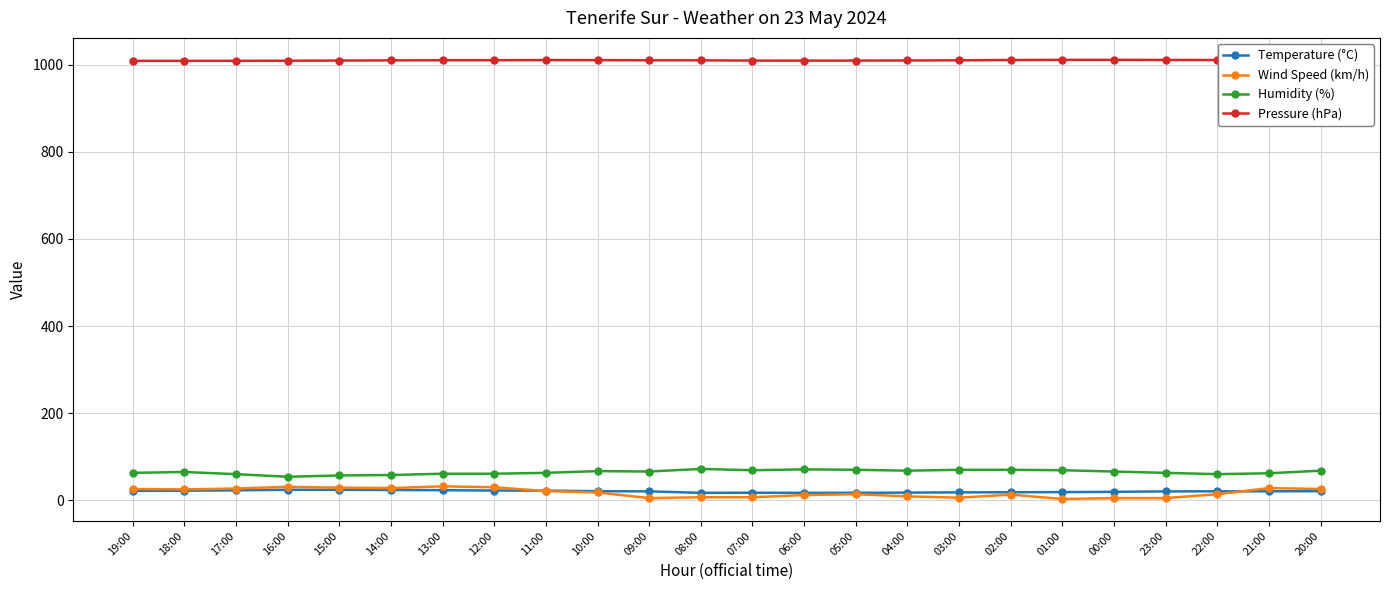

Is it true that Pressure (hPa) equals 1587.4 at 06:00?

False